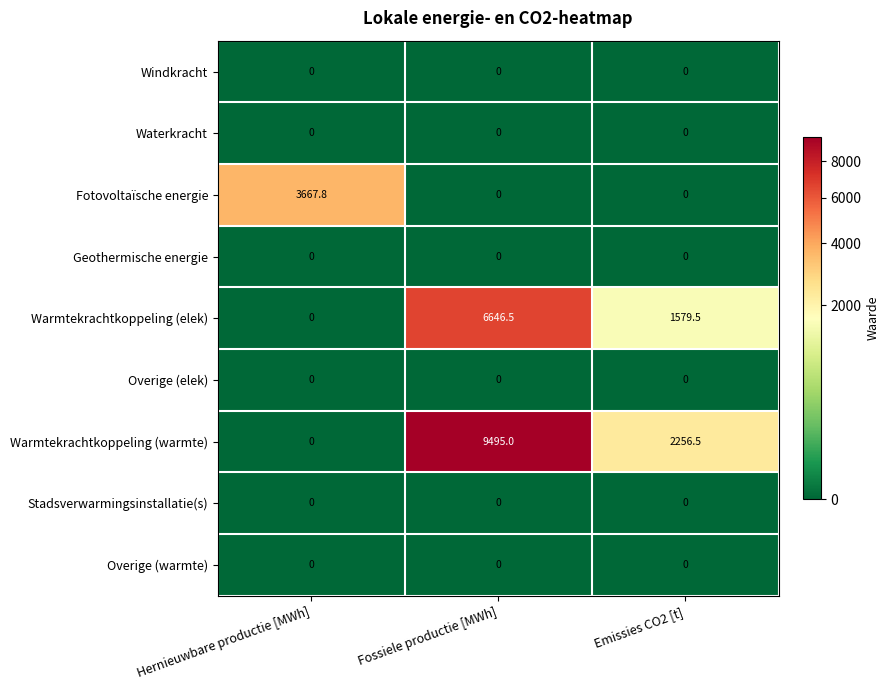

Is it true that Fotovoltaïsche energie equals 0.0 at Fossiele productie [MWh]?

True